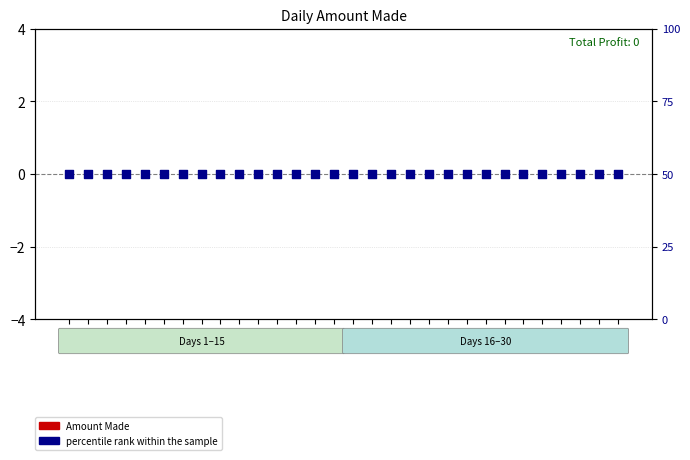

Which series has the largest total across all categories?

percentile rank within the sample